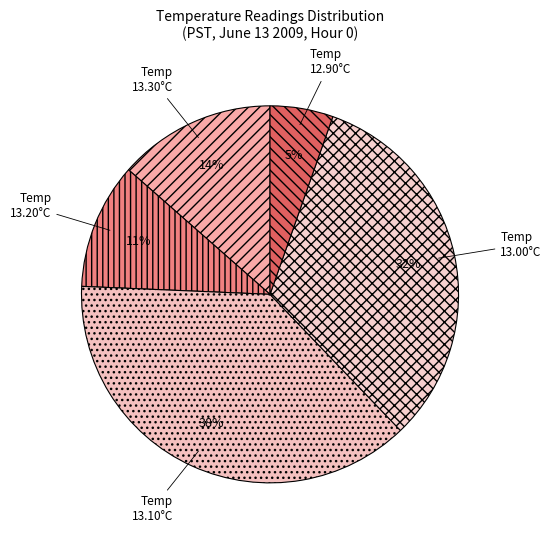

How many slices are in this pie chart?

5